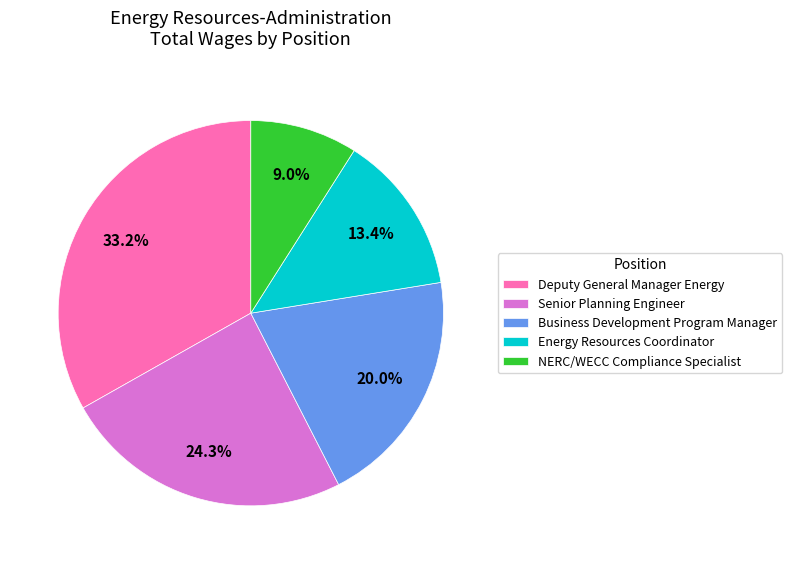

What percentage is the Senior Planning Engineer slice, to the nearest percent?

24%